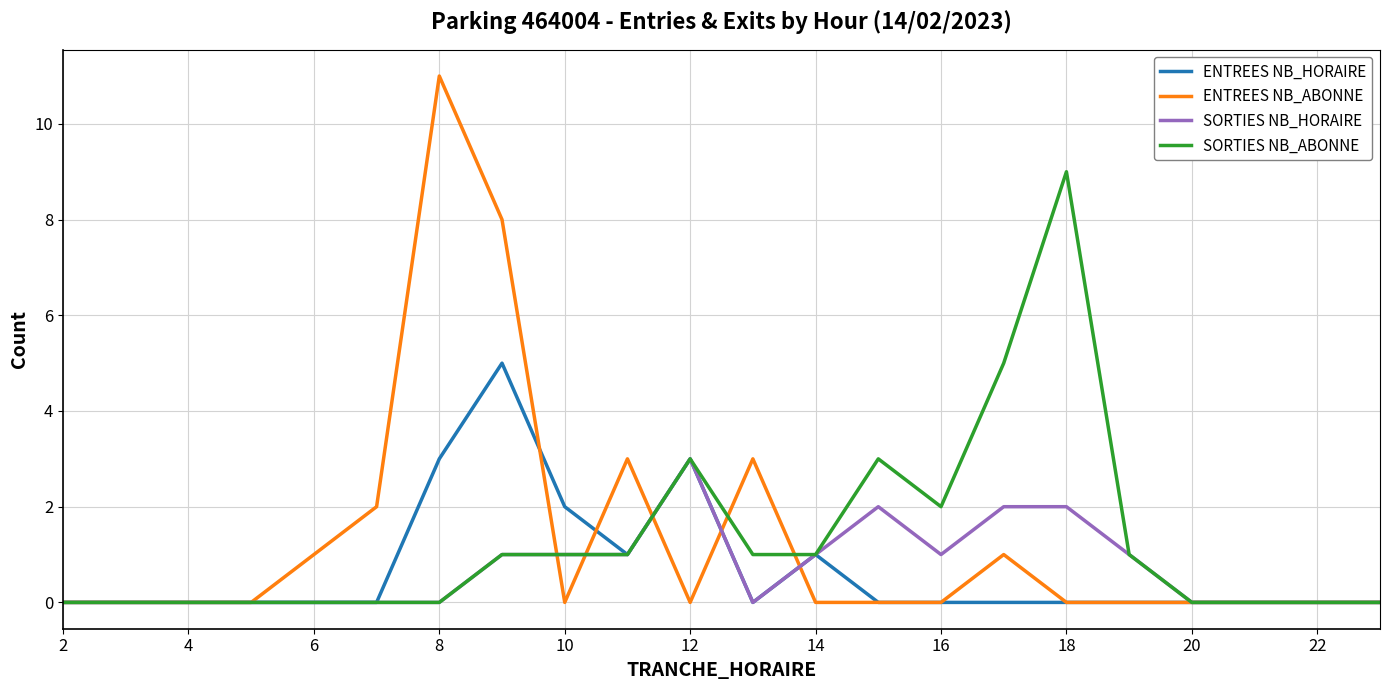

Does the chart have visible grid lines?

Yes